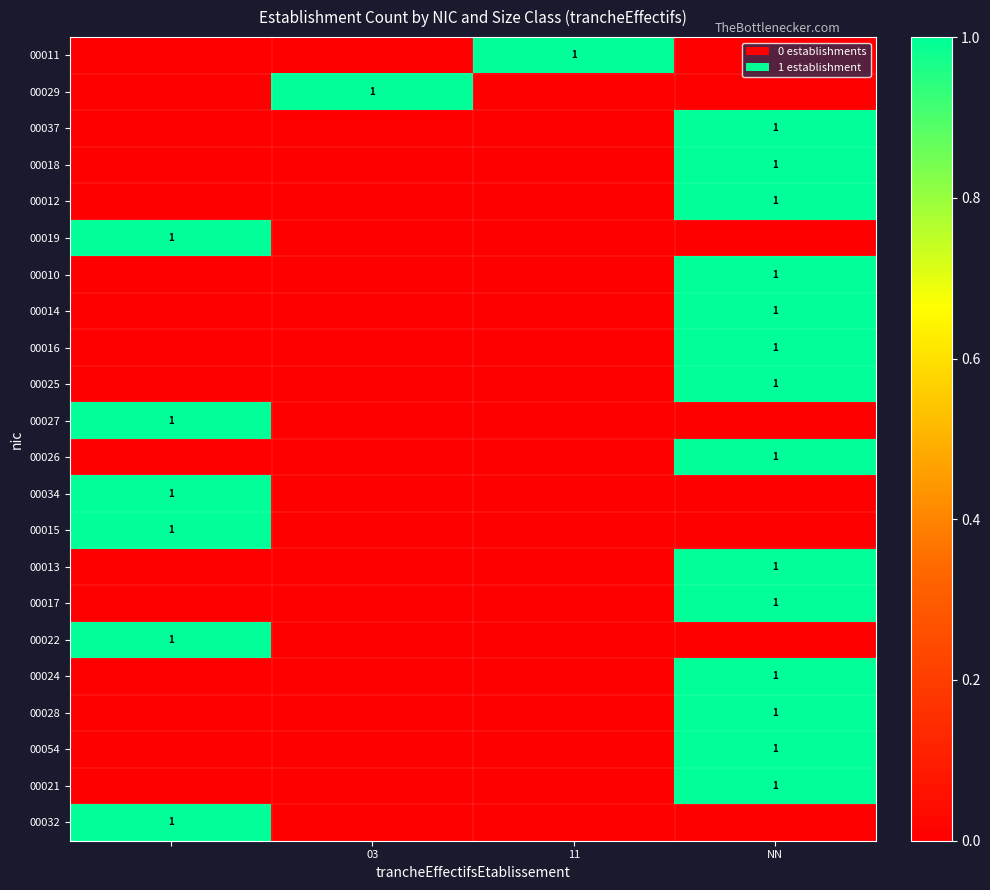

The value of 00012 at NN is 2. True or false?

False